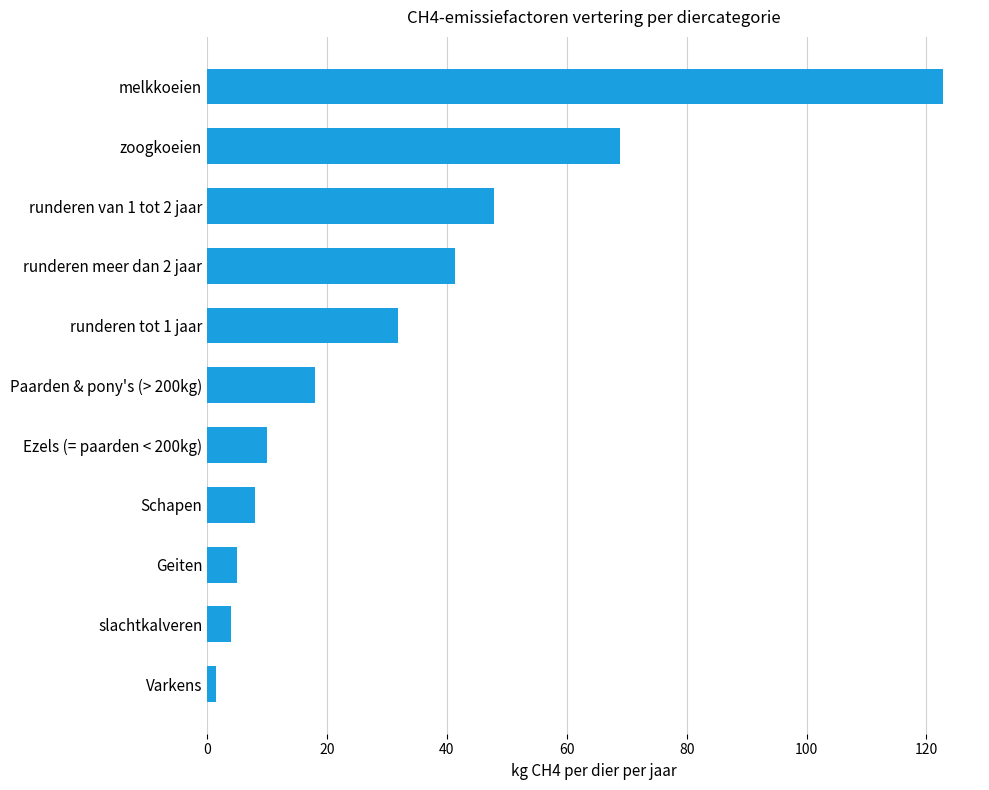

What is the maximum value shown in the chart?

122.8